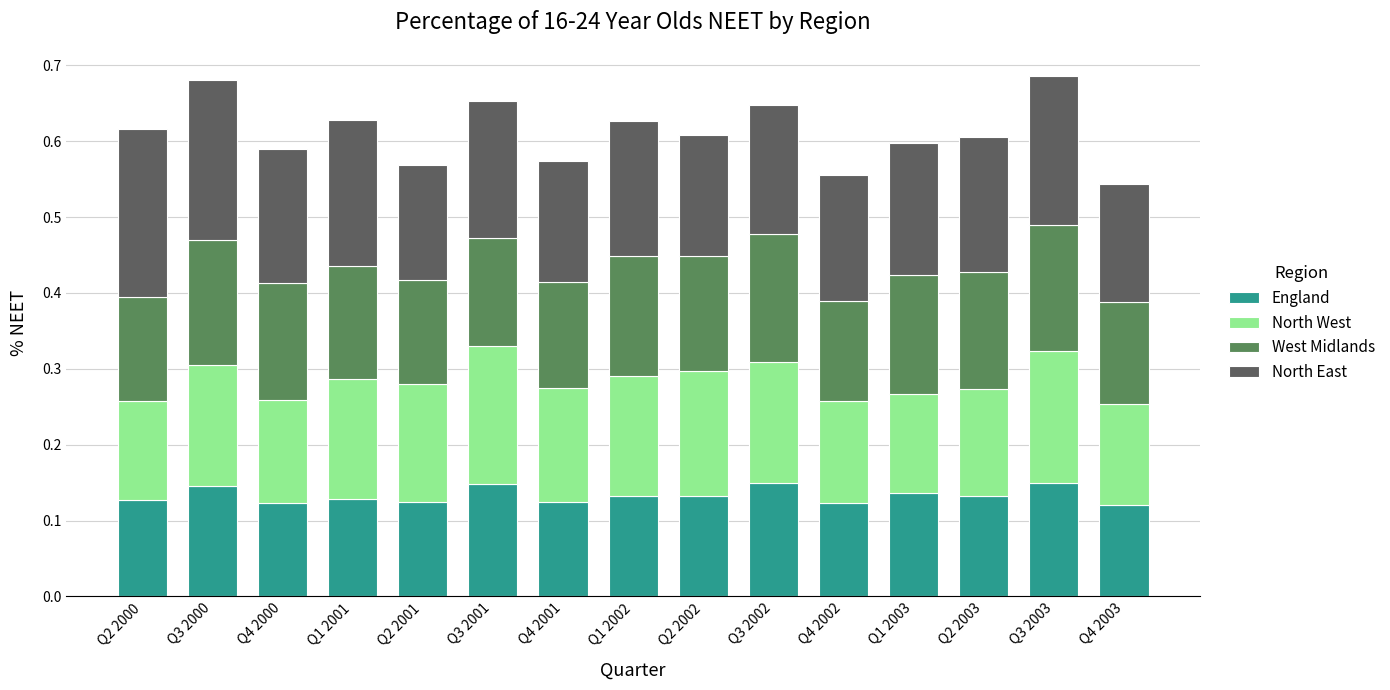

What is the total value across all series at Q1 2003?

0.6